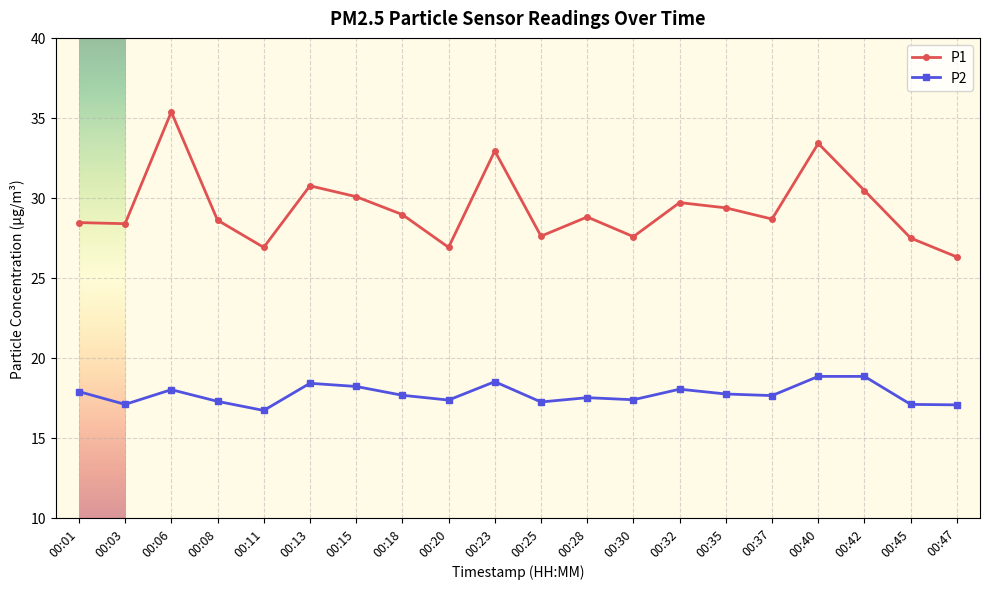

Where does the P1 series first go above 28?

00:01